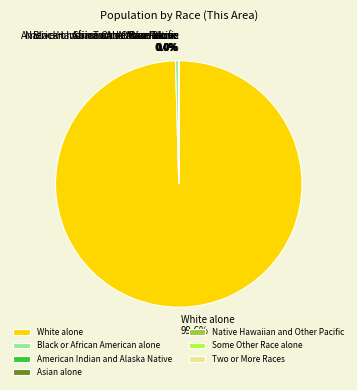

Does any single category account for the majority?

Yes